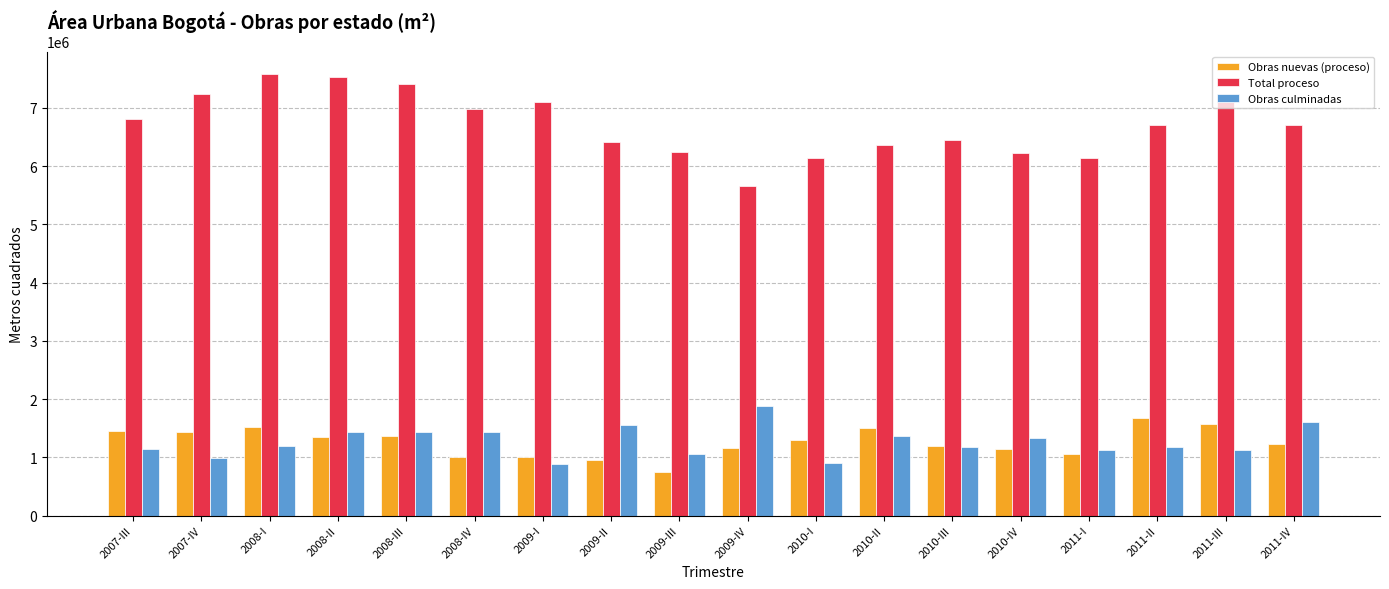

Count the number of categories in the chart.

18